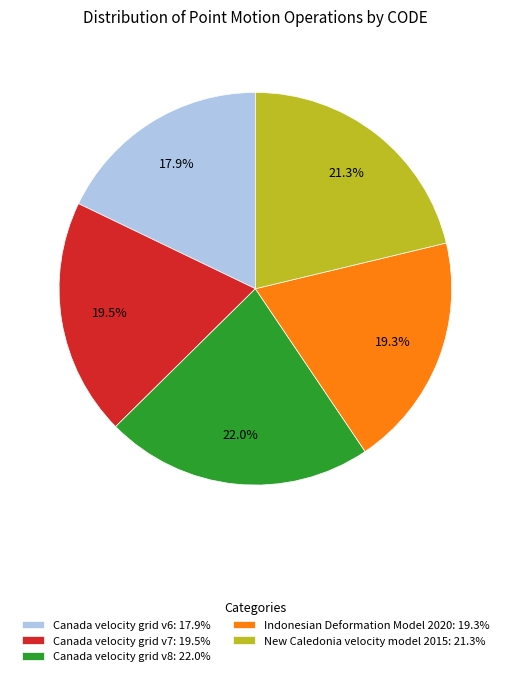

Combined, what portion of the pie is New Caledonia velocity model 2015 and Indonesian Deformation Model 2020?

40.6%